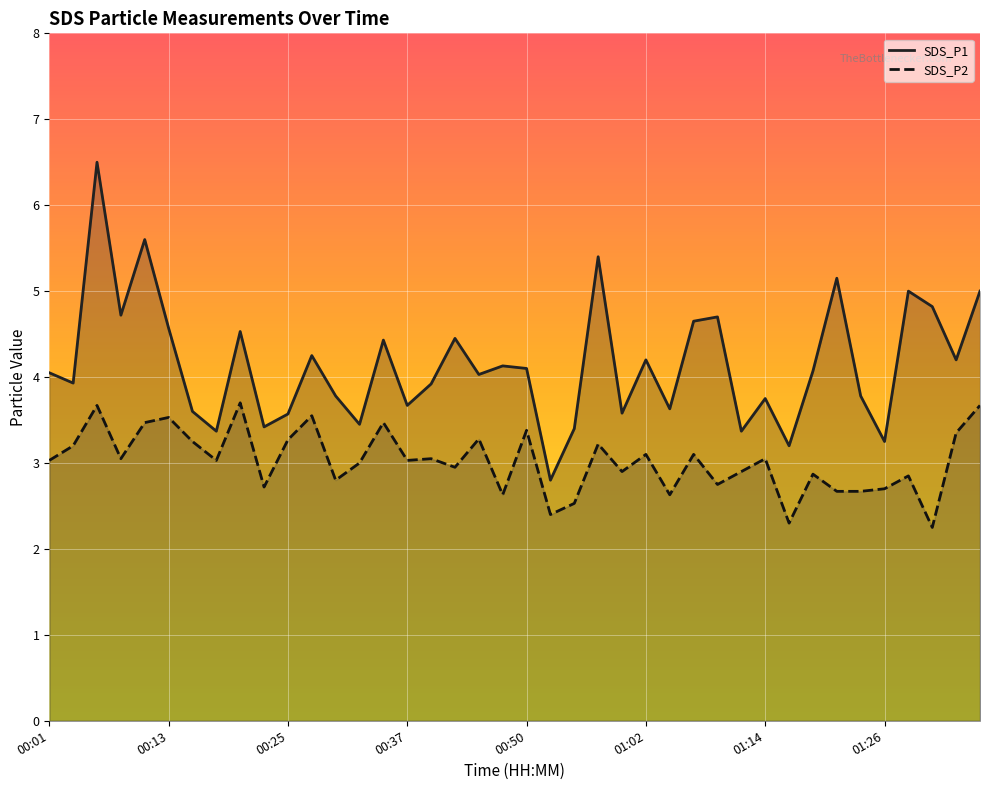

True or false: SDS_P1 and SDS_P2 intersect in this chart.

False